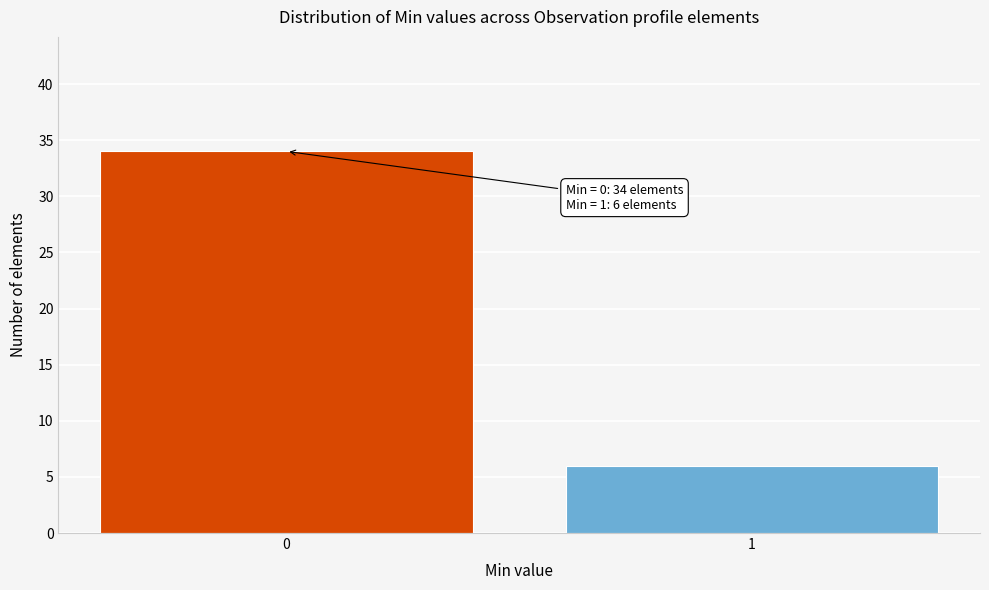

Reading right to left, extract all data points from this chart.

1=6	0=34